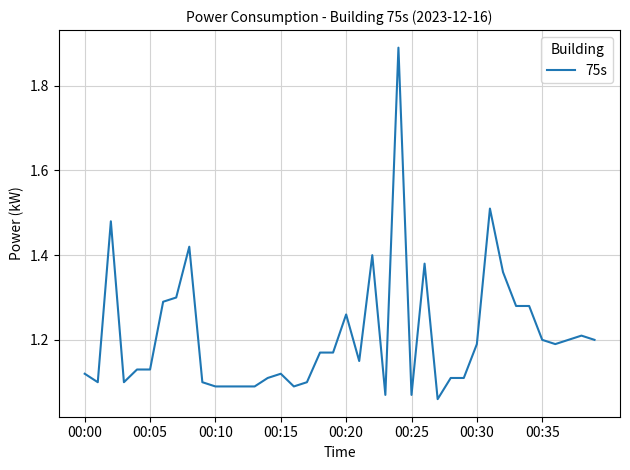

What is the difference between the maximum and minimum values?

0.8